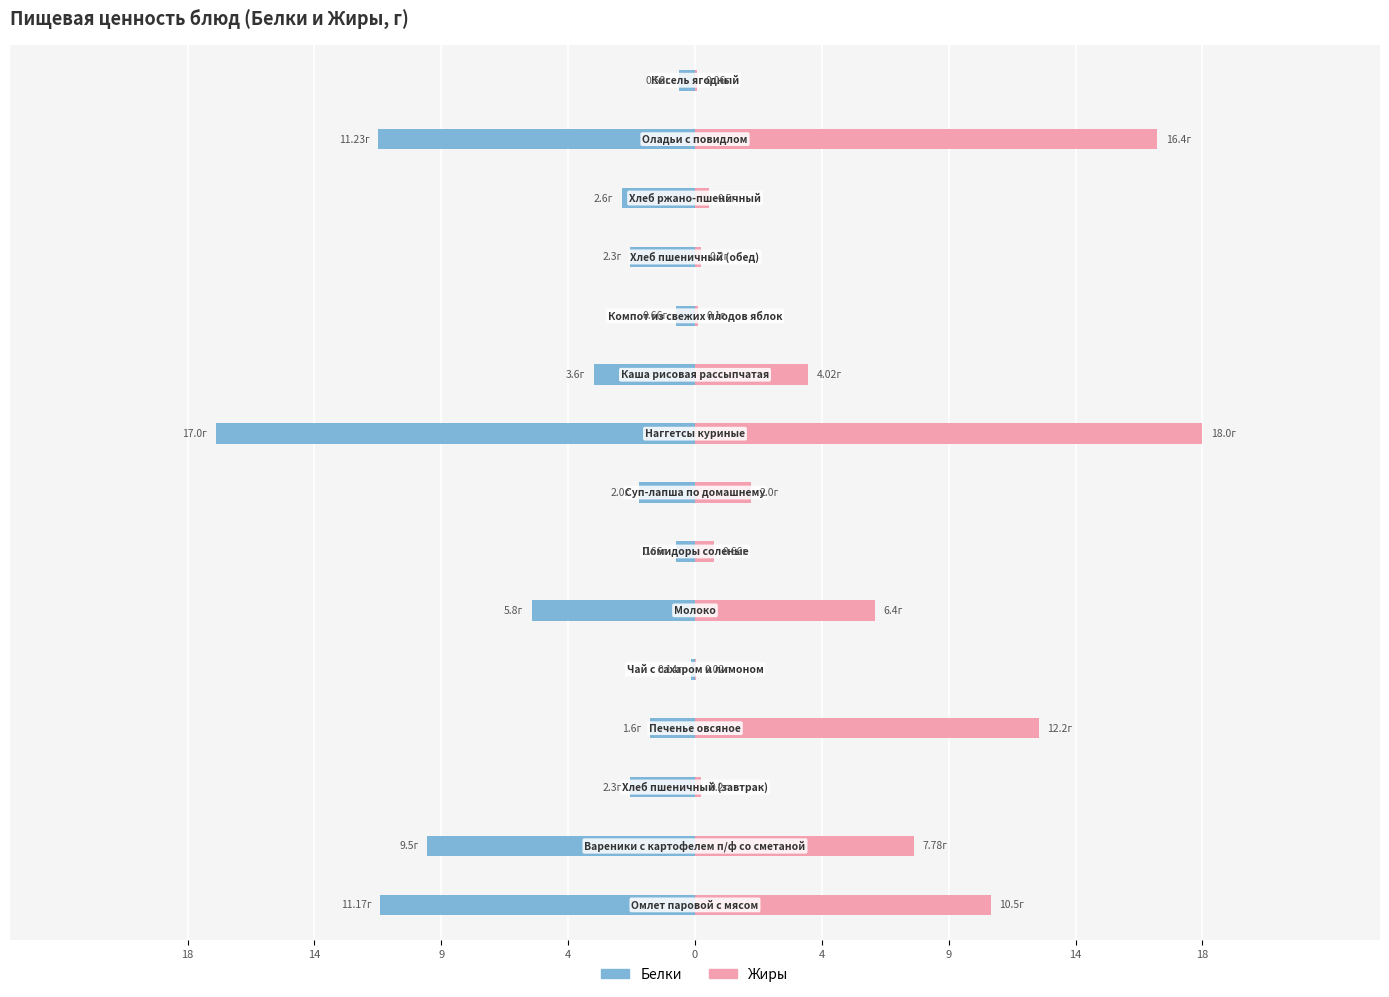

Rank the series by their maximum value, from lowest to highest.

Белки, Жиры